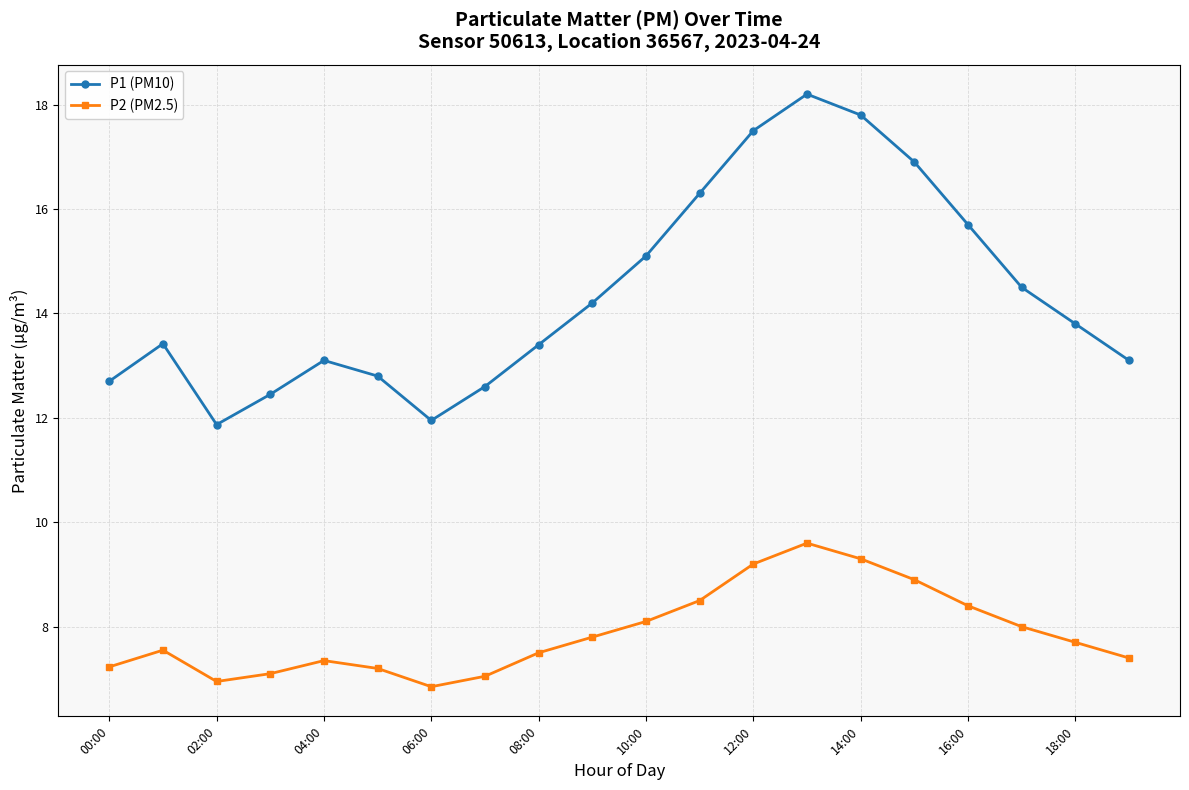

What is the average value of the P2 (PM2.5) series?

7.9